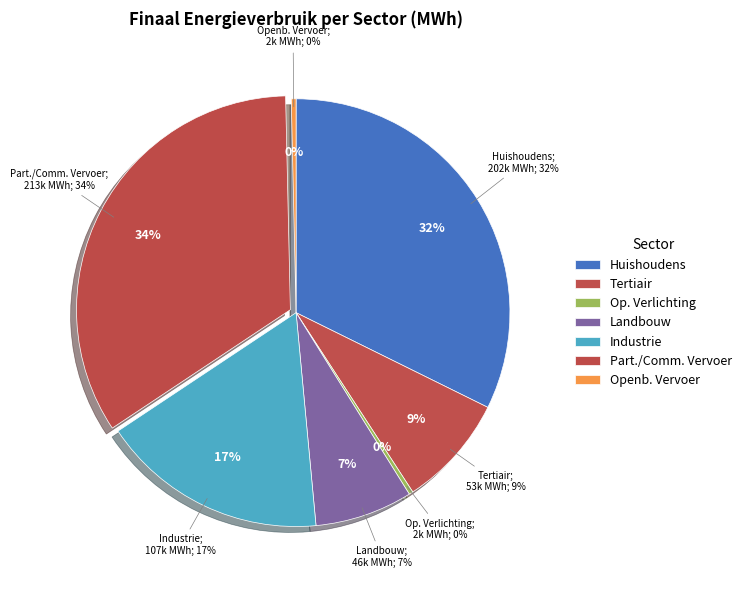

To the nearest percent, what portion does landbouw represent?

7%